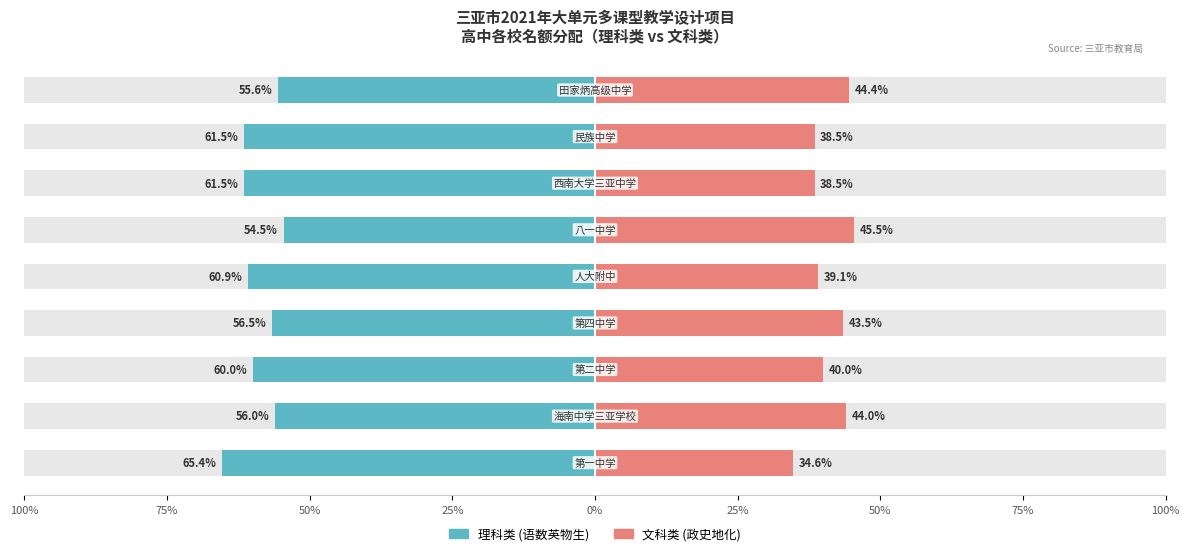

Which series changed the most between 75% and 50%?

理科类(语数英物生)